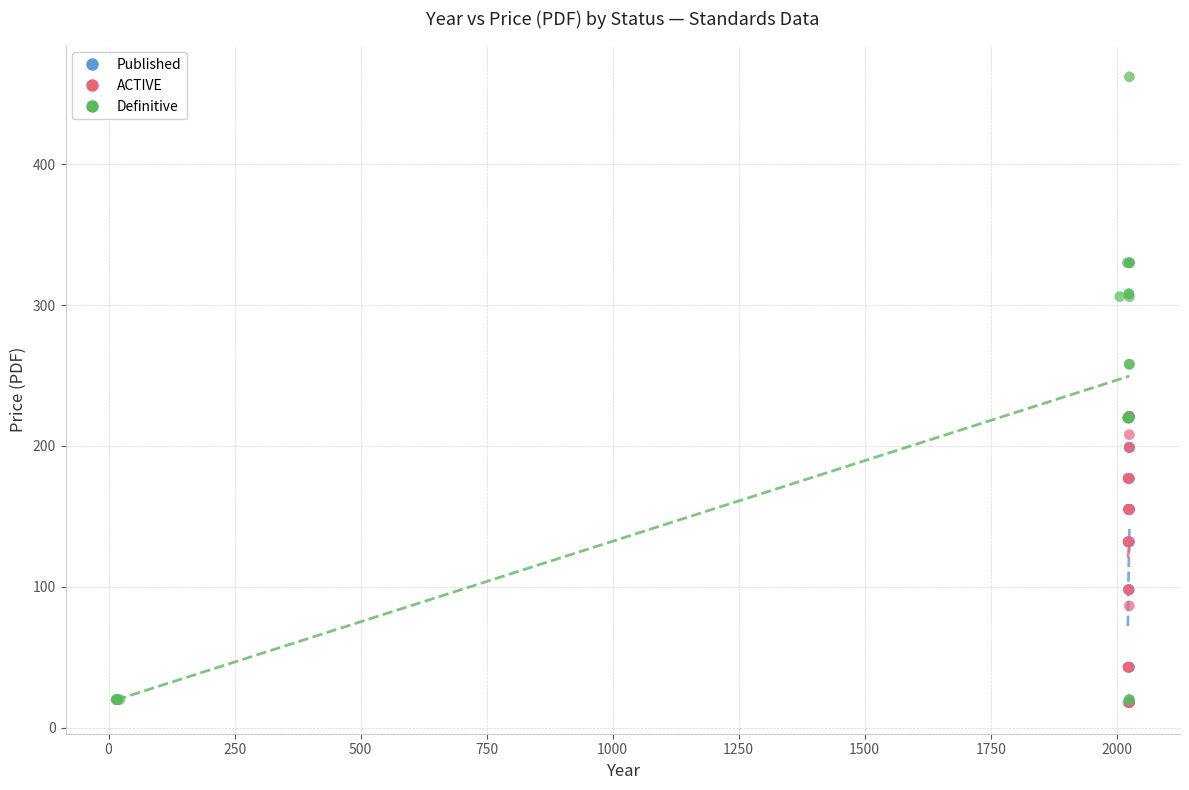

Which series contains the highest Y value?

Definitive